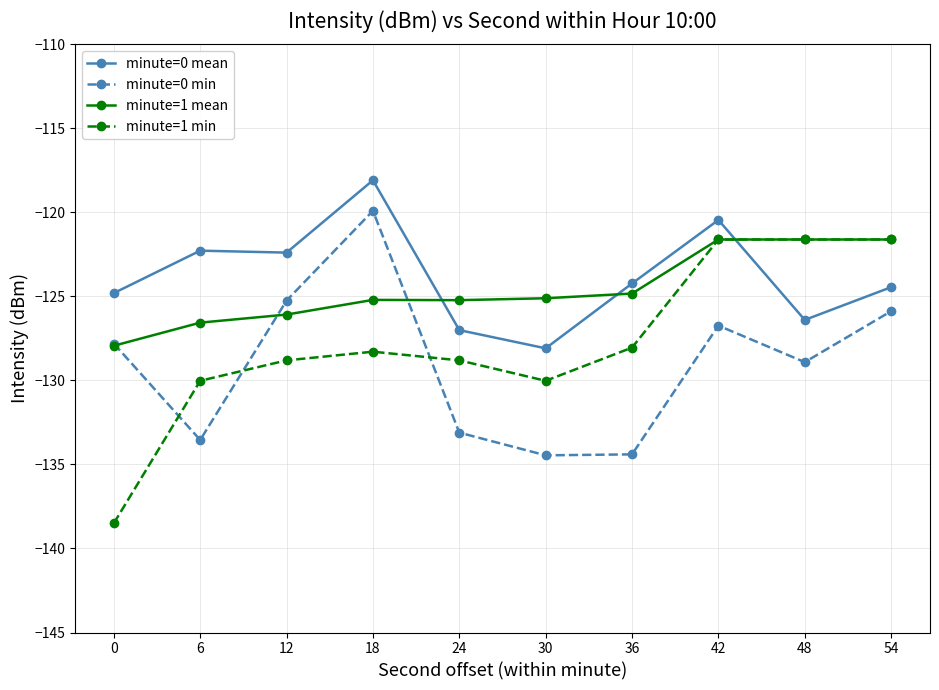

True or false: minute=0 mean and minute=1 mean cross at least once.

True